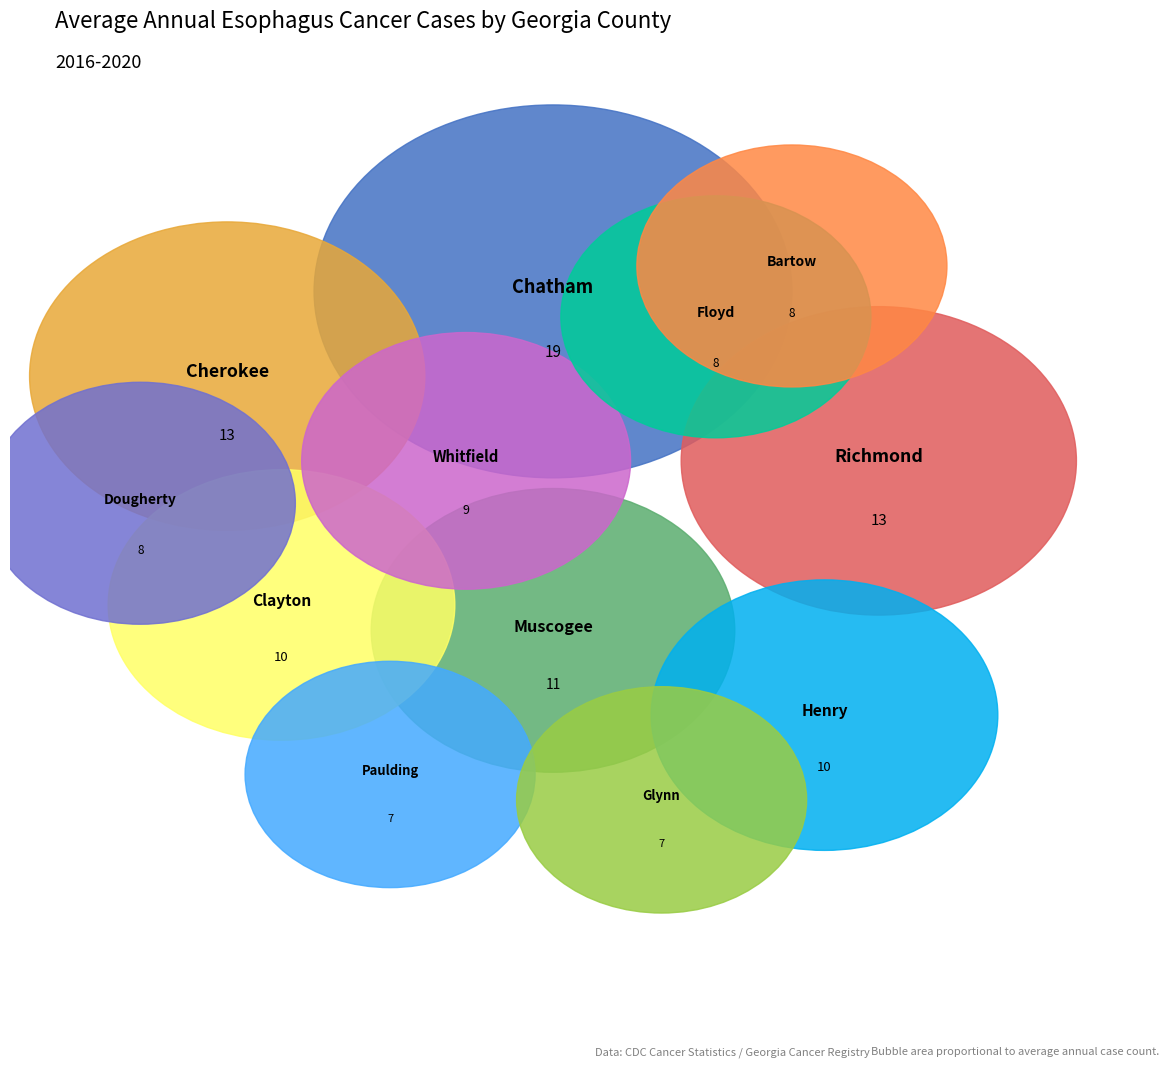

Which category has the biggest portion of the pie?

Chatham County